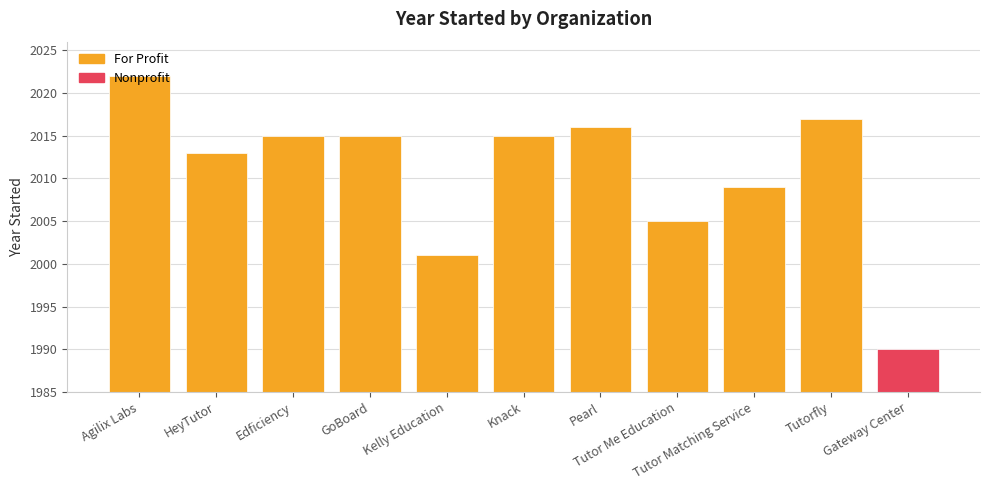

Approximately how many times larger is the value at Tutor Matching Service compared to Knack?

1.0